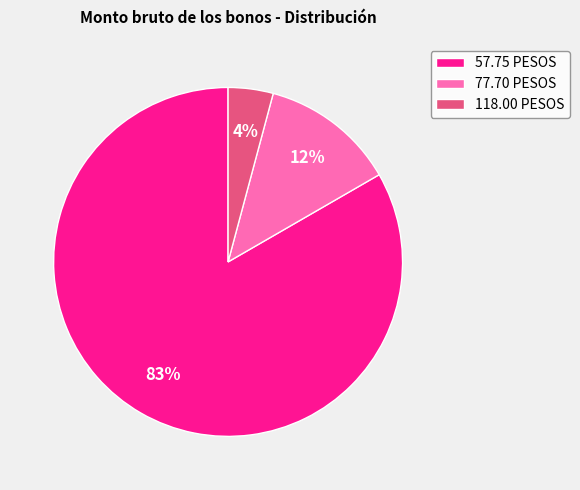

To the nearest percent, what is the difference between the largest and smallest slice percentages?

79%